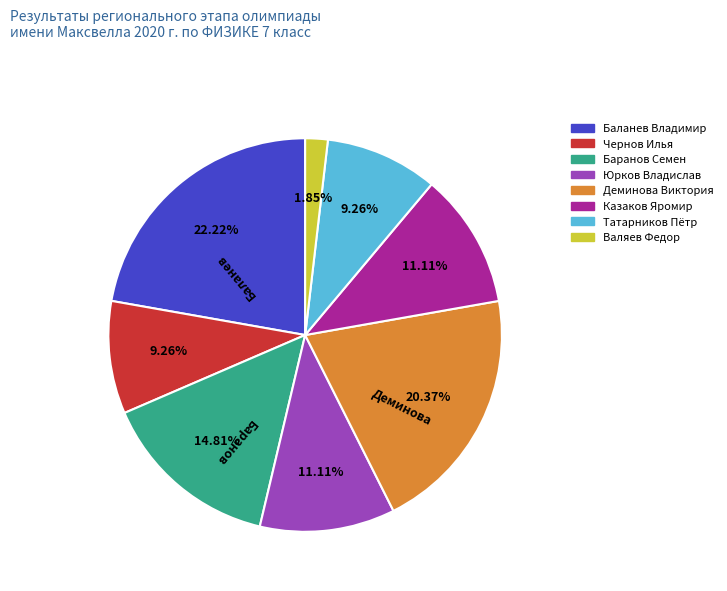

Is there a majority slice in this chart?

No